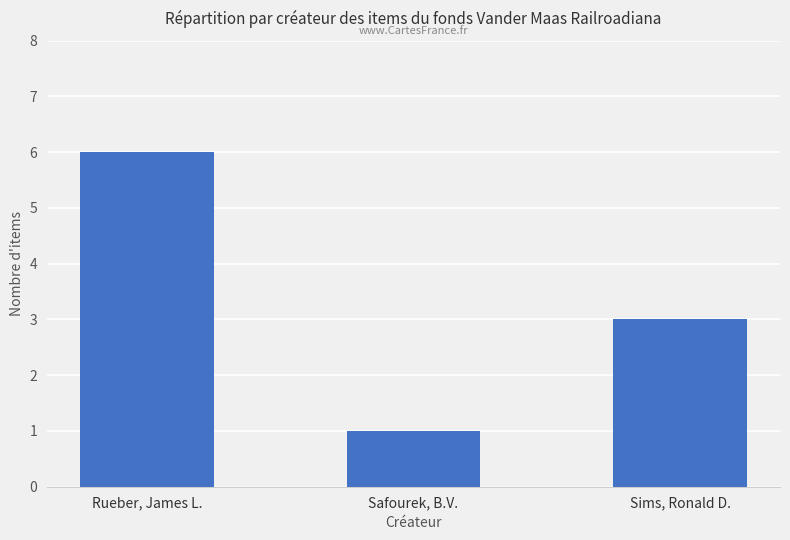

What is the ratio of the value at Sims, Ronald D. to the value at Safourek, B.V.?

3.0